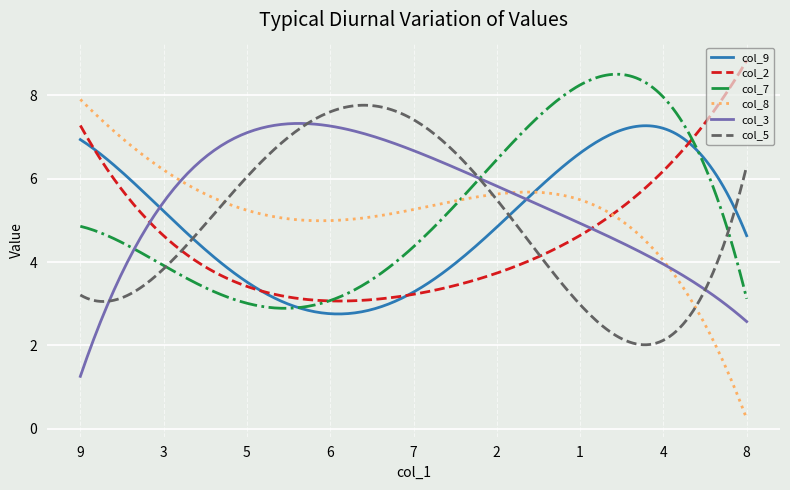

What is the maximum value shown in the chart?

8.8